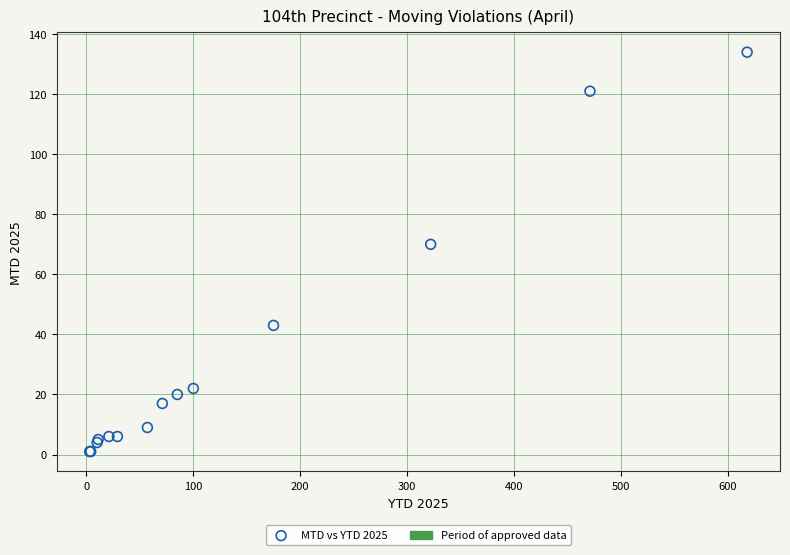

What Y value in the scatter plot is closest to 67?

70